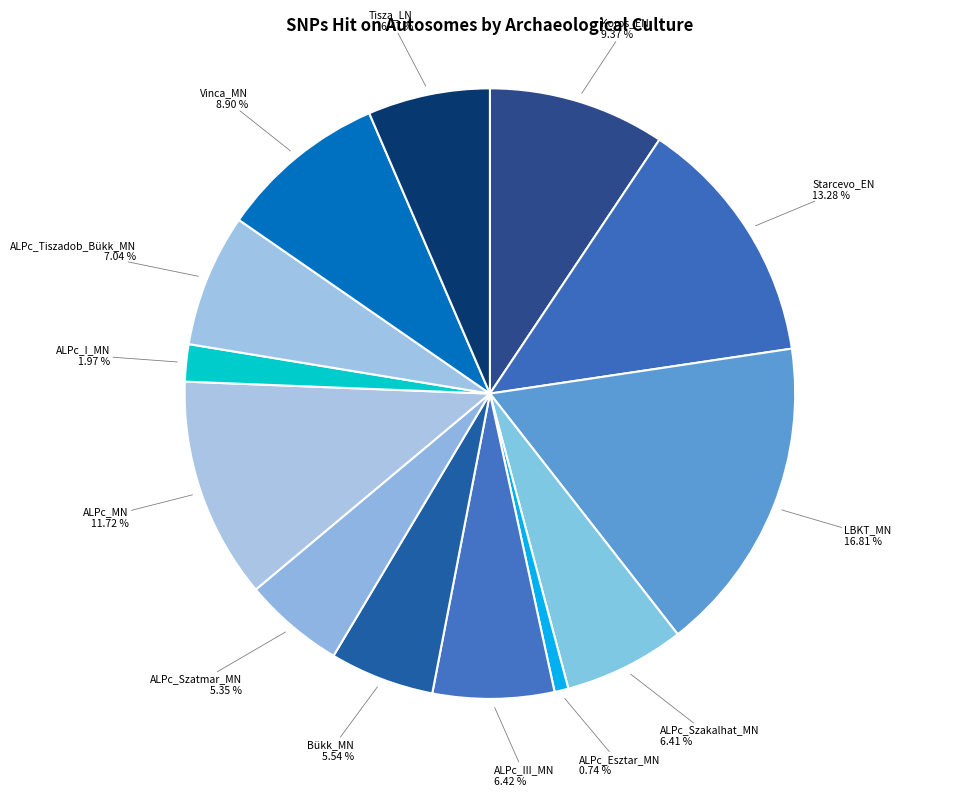

Does any single category account for the majority?

No